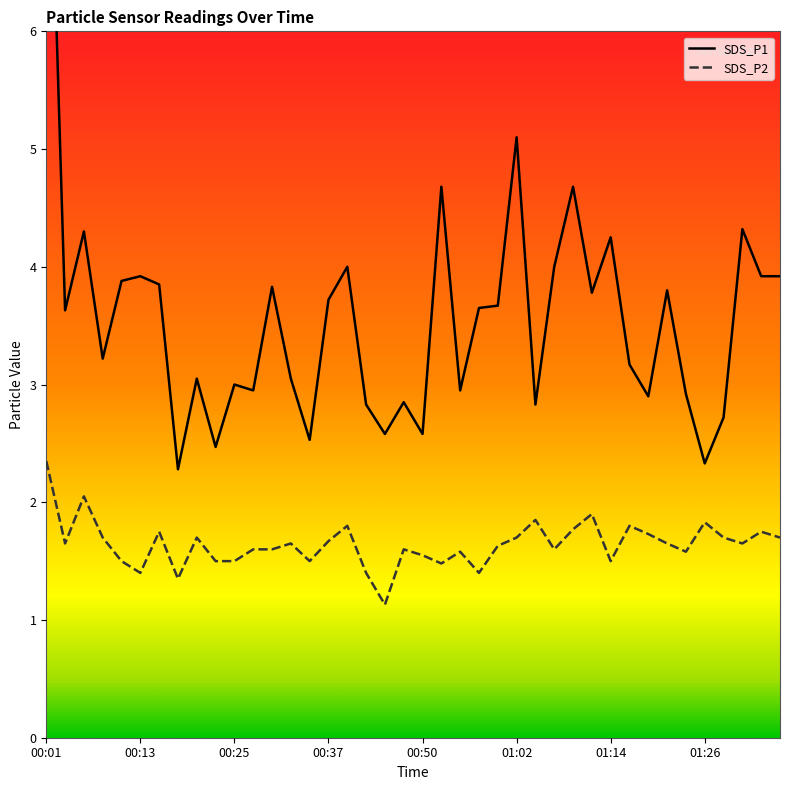

How many interior local valleys does the SDS_P1 series have?

13